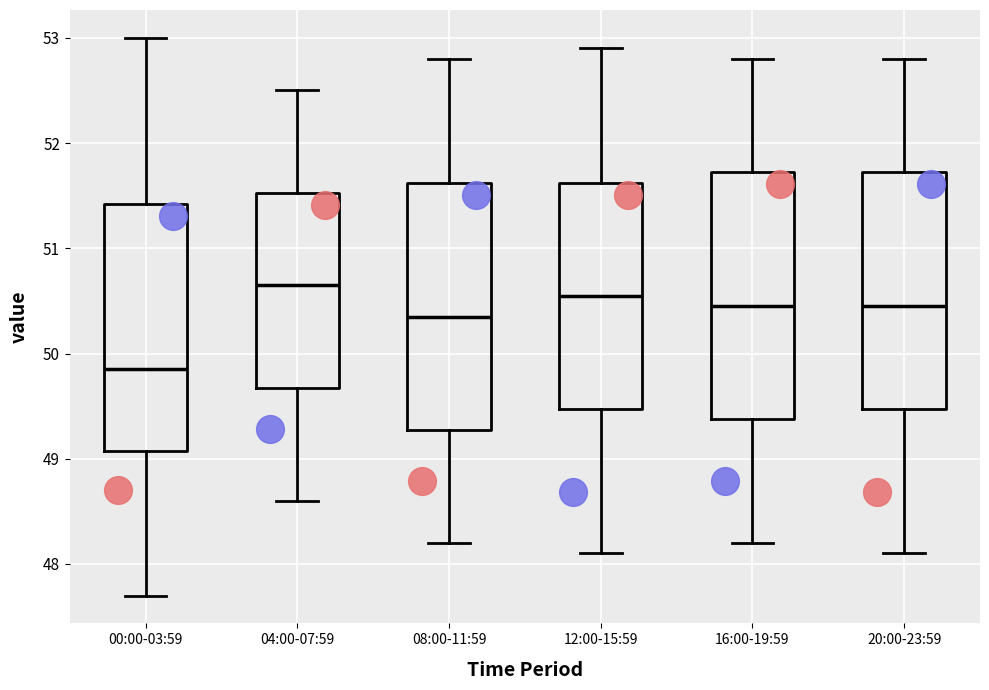

Where is the upper edge of the box for 20:00-23:59 on the y-axis? The values are not printed on the chart, so give them approximately, as read against the axis.

51.7